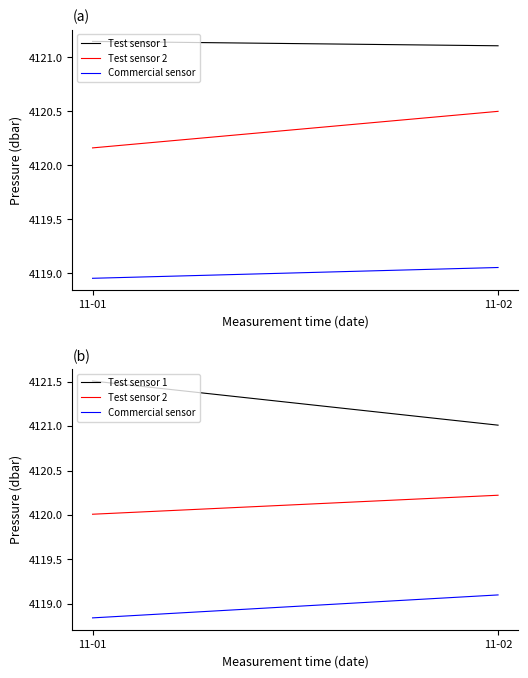

Which series has the widest spread of values?

Test sensor 1